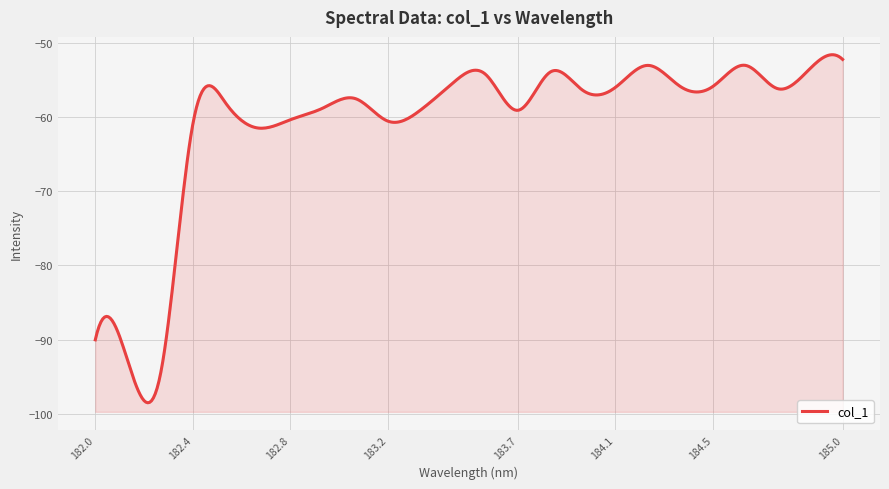

Rank the categories by value from lowest to highest.

182.2359681898, 182.1045947288, 181.9732053322, 182.6299929592, 182.3673257152, 183.15513622, 182.7613026778, 183.6800245112, 183.2863821962, 182.8925964608, 182.498667305, 183.0238743082, 183.9423730432, 184.7290361848, 184.0735234058, 184.3357763242, 184.46687888, 183.4176122368, 183.5488263418, 183.811206745, 184.8600909338, 184.2046578328, 184.5979655002, 184.9911297472